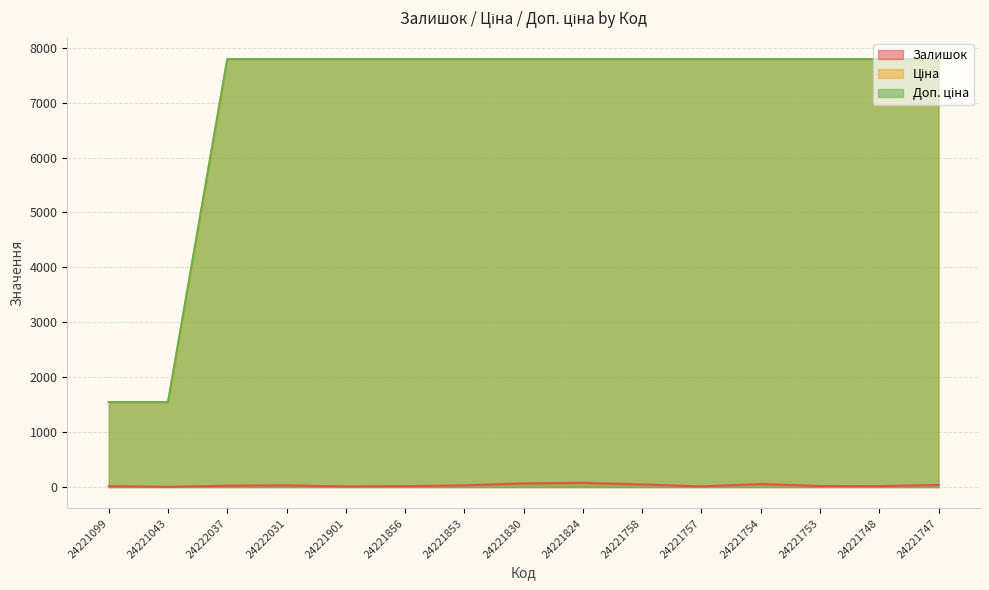

At which category does Залишок reach its first local valley?

24221043